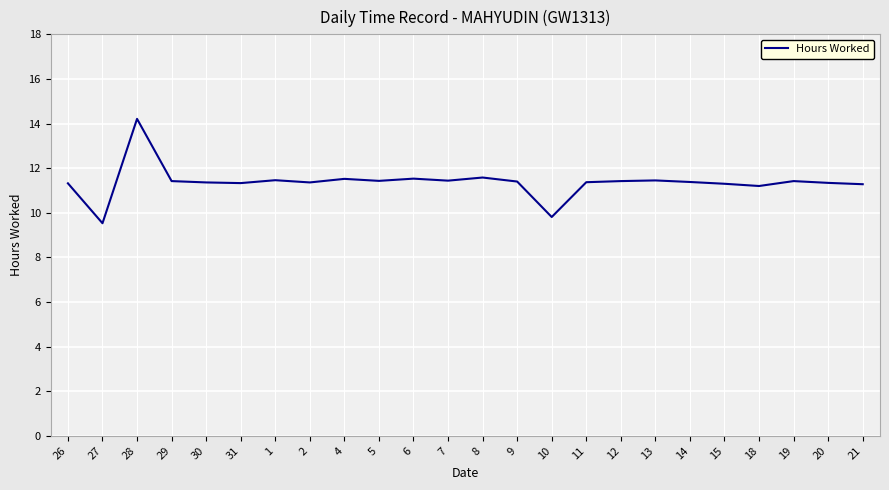

The value at 5 is 5.6. True or false?

False